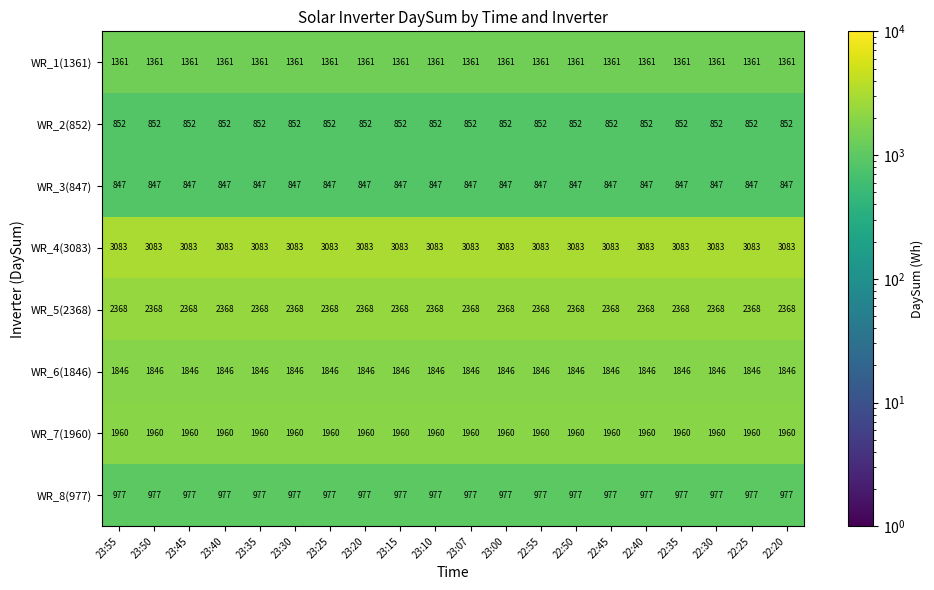

What is the sum of all WR_3(847) values?

16940